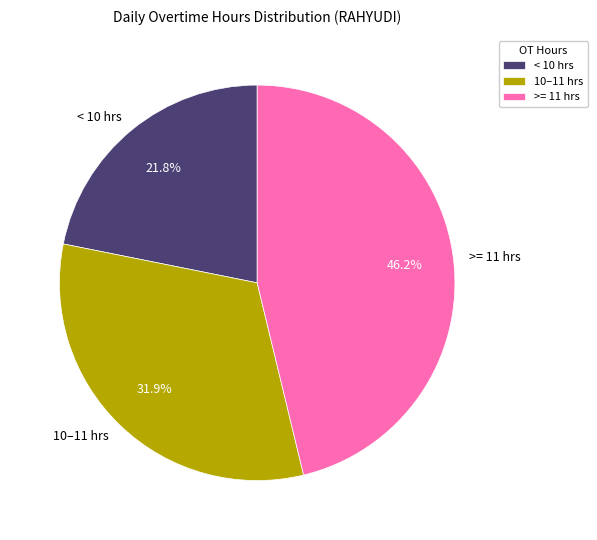

Do >= 11 hrs and < 10 hrs together represent more than half of the pie?

Yes